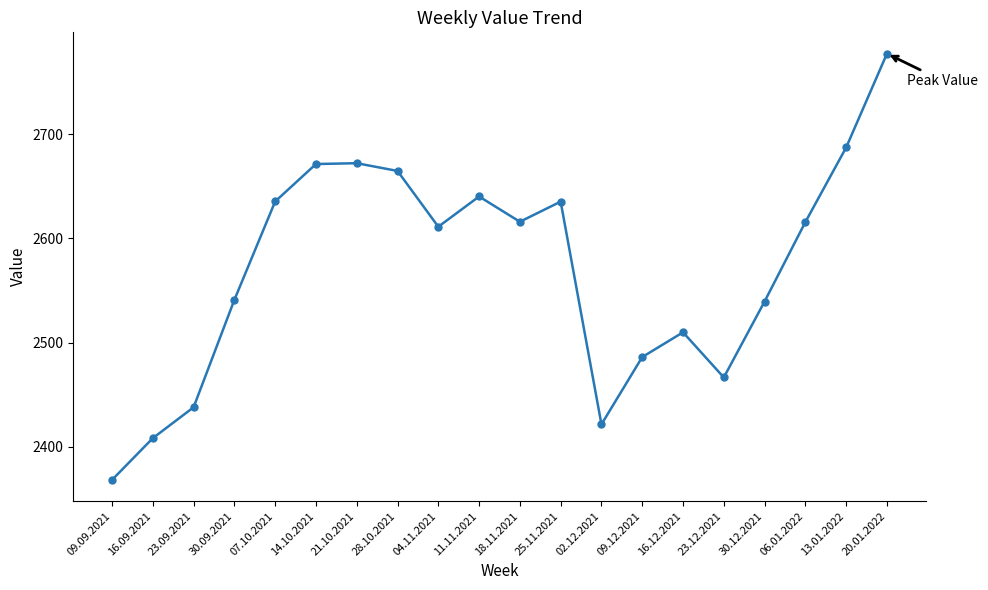

What is the value of the 11th point from the left?

2616.1